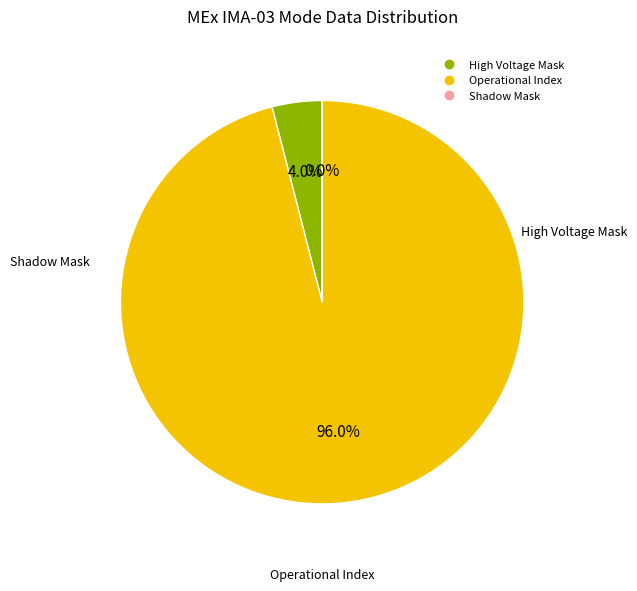

Combined, what portion of the pie is Shadow Mask and Operational Index?

96.0%